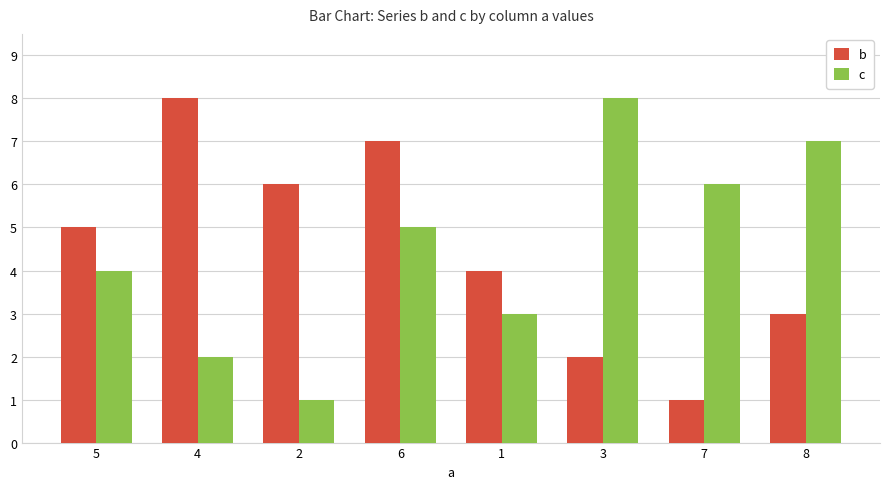

Does the chart contain stacked bars?

No